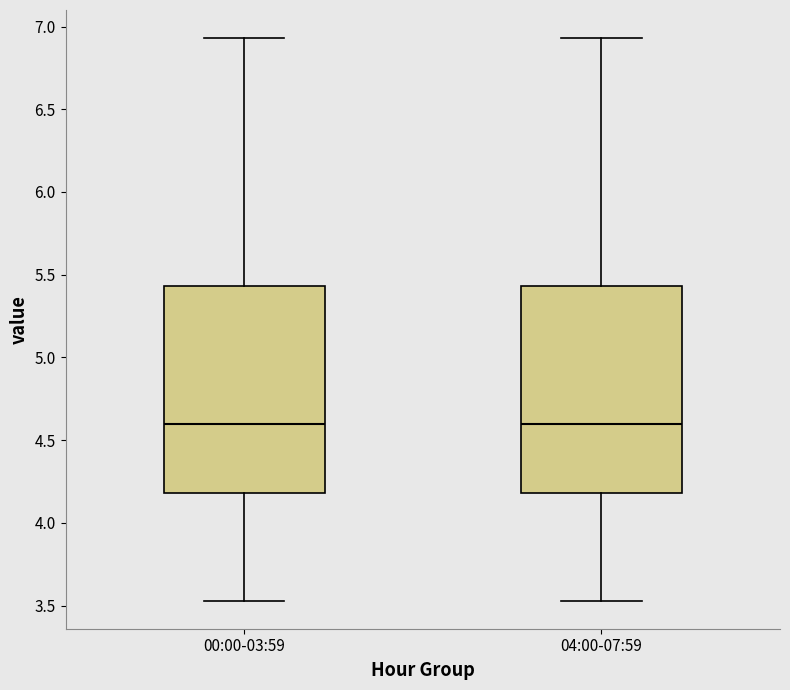

Reading left to right, transcribe this box plot: for each box, give where its median line is, the range the box spans, and where its two whiskers end, as read against the y-axis. The values are not printed on the chart, so give them approximately, as read against the axis.

00:00-03:59: median 4.60, box 4.20 to 5.45, whiskers 3.55 to 6.95
04:00-07:59: median 4.60, box 4.20 to 5.45, whiskers 3.55 to 6.95